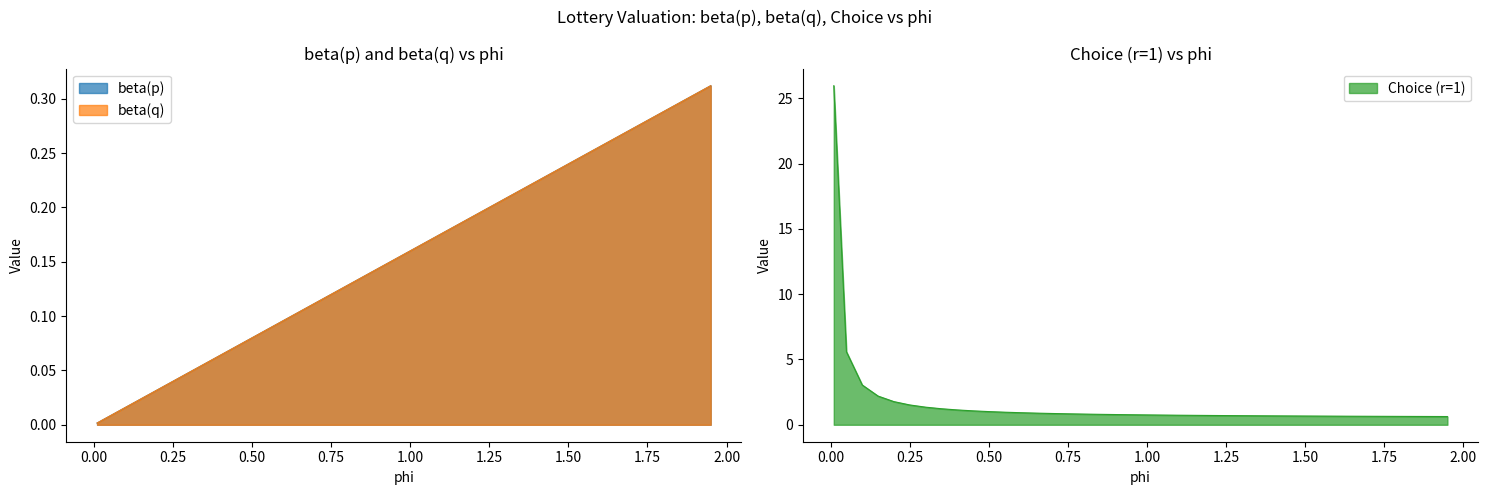

What is the difference between the beta(p) values at 0.8 and 0.35?

0.1